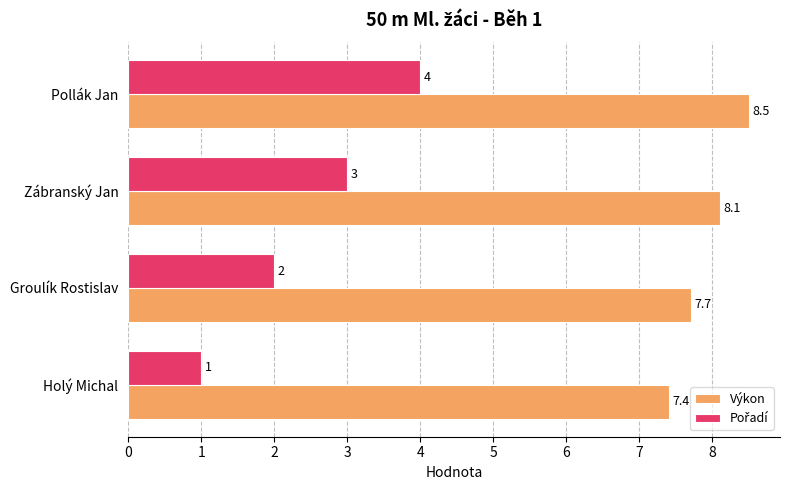

List the labels in order of Výkon value, smallest first.

Holý Michal, Groulík Rostislav, Zábranský Jan, Pollák Jan